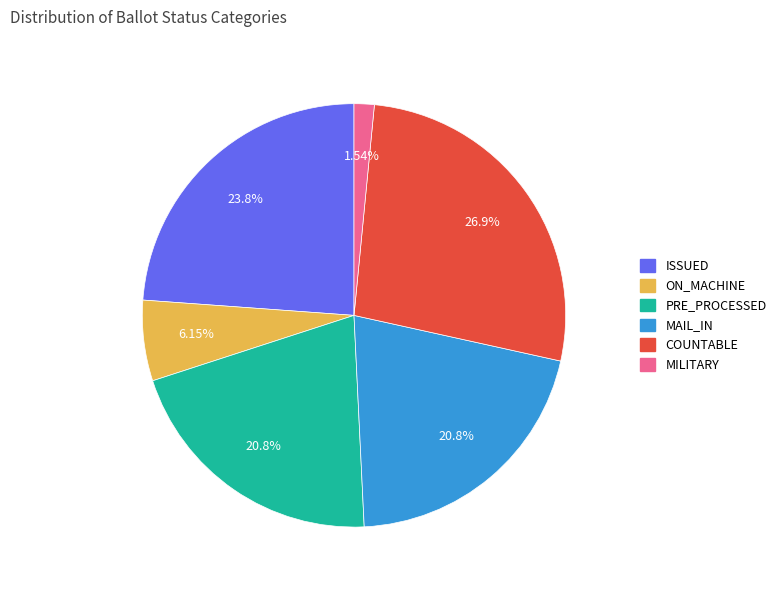

Does any single category account for the majority?

No